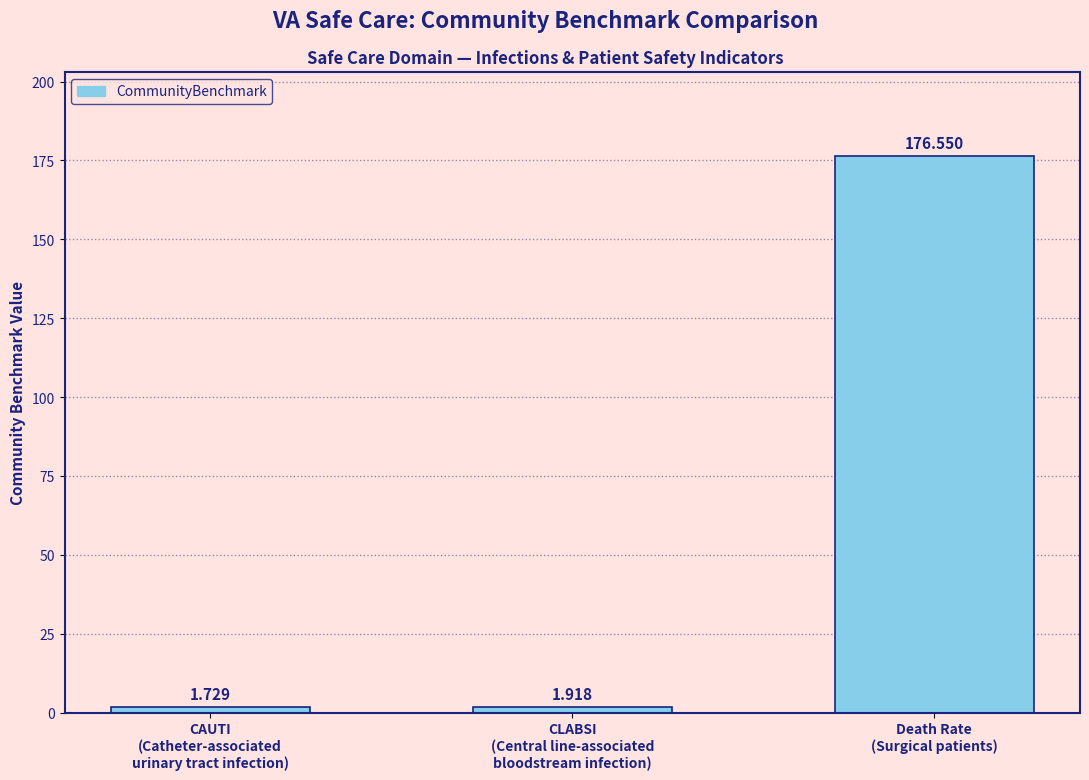

What is the change in value from CAUTI
(Catheter-associated
urinary tract infection) to Death Rate
(Surgical patients)?

+174.8